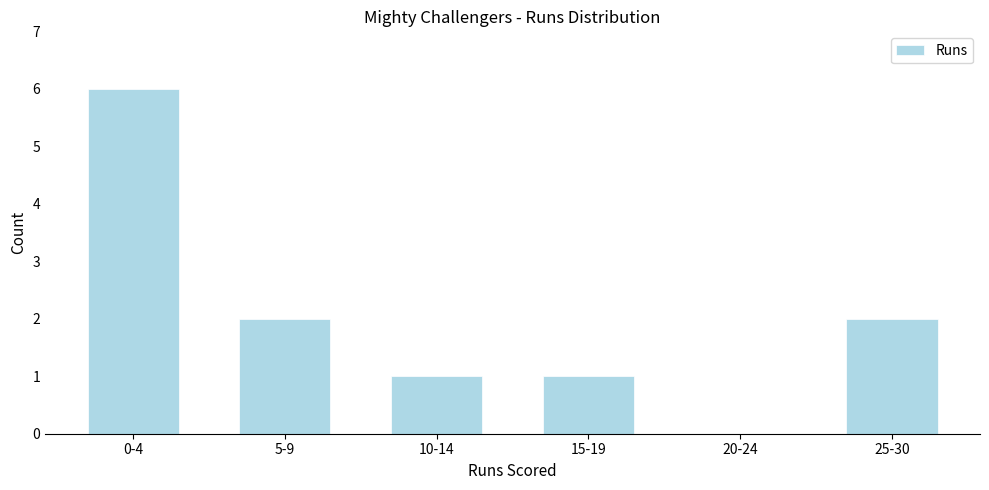

Reading left to right, transcribe all the data shown in this chart.

0-4=6	5-9=2	10-14=1	15-19=1	20-24=0	25-30=2